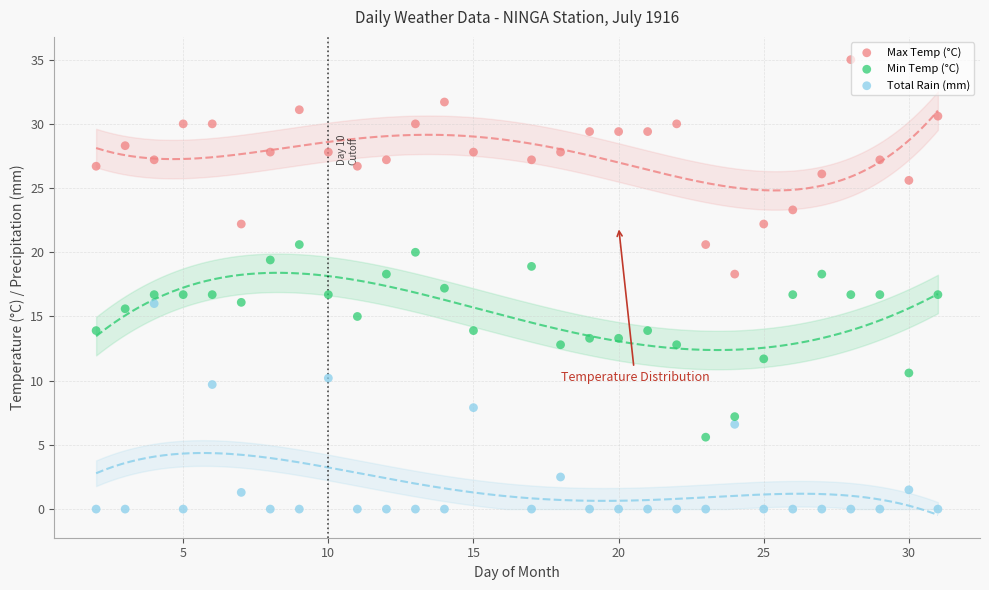

Which series contains the highest Y value?

Max Temp (°C)